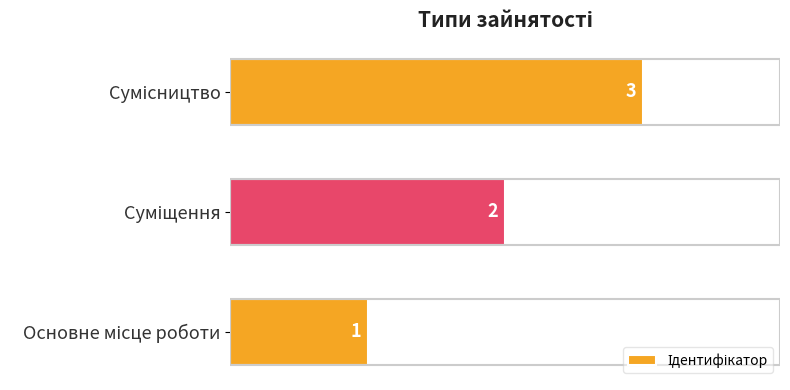

What is the sum of all values?

6